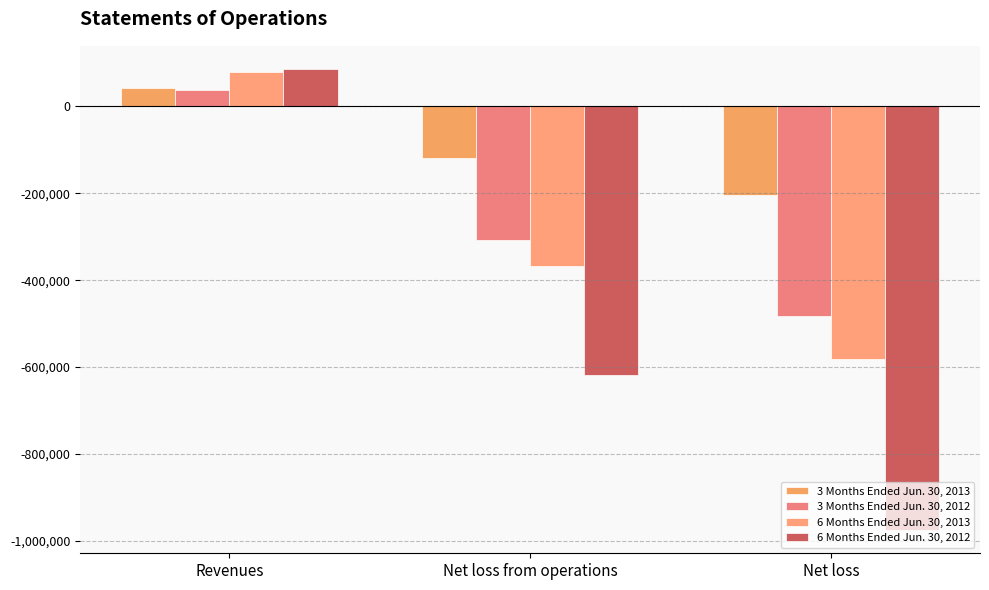

What is the label of the 3rd bar from the right?

Revenues